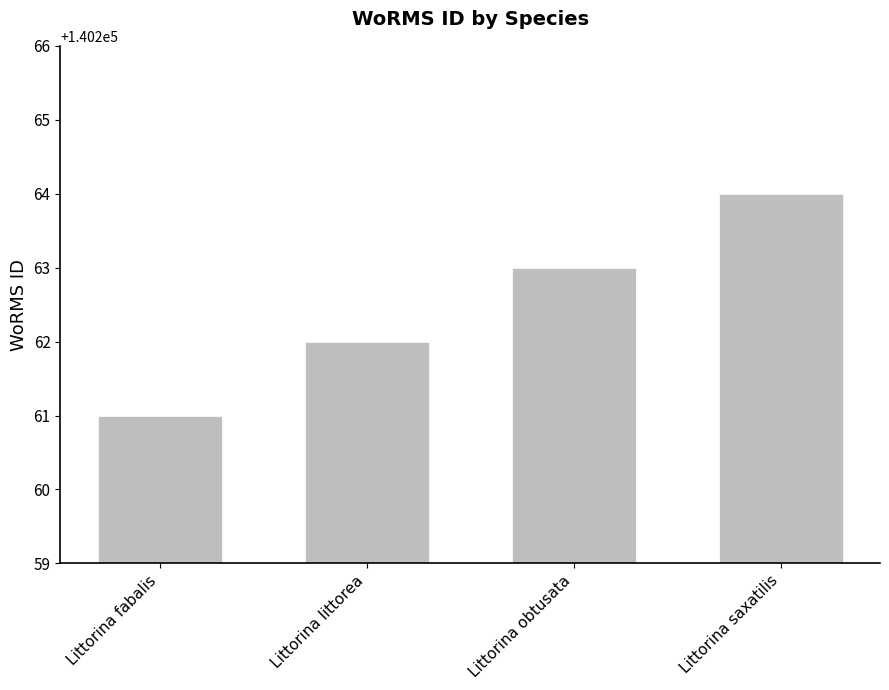

What is the greatest value displayed?

140264